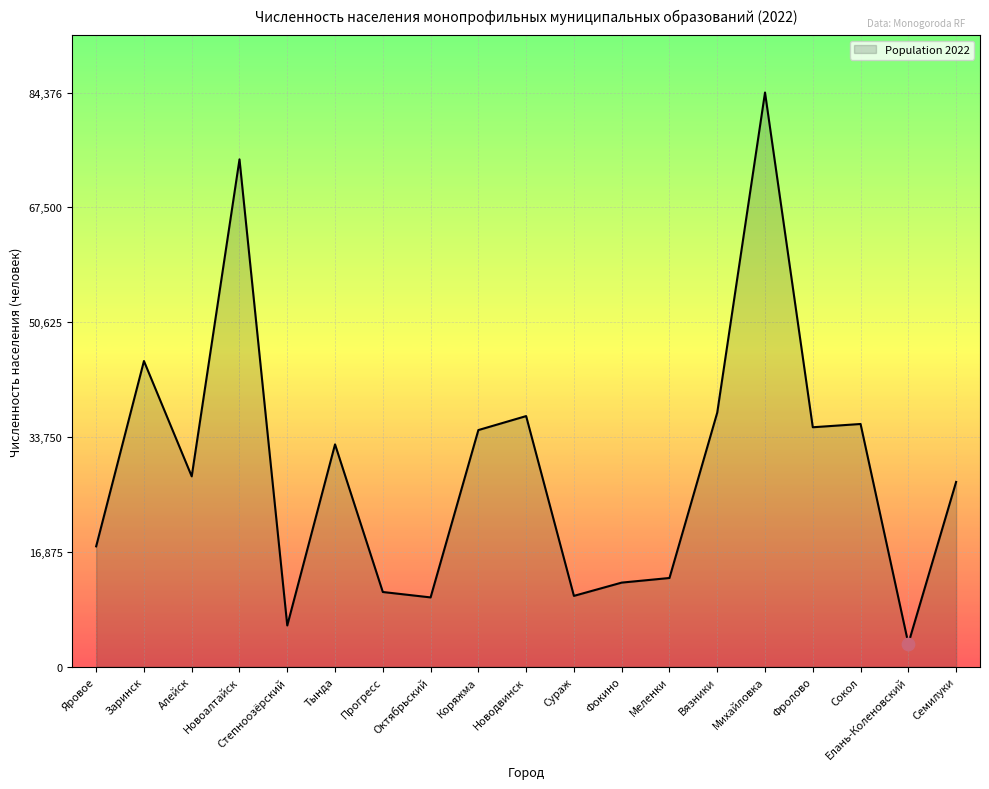

Which has a higher value, Октябрьский or Степноозёрский?

Октябрьский